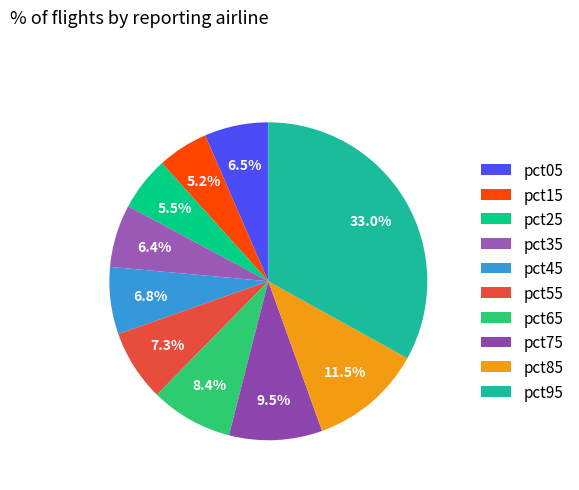

Is it true that pct15 is 1% of the pie?

False